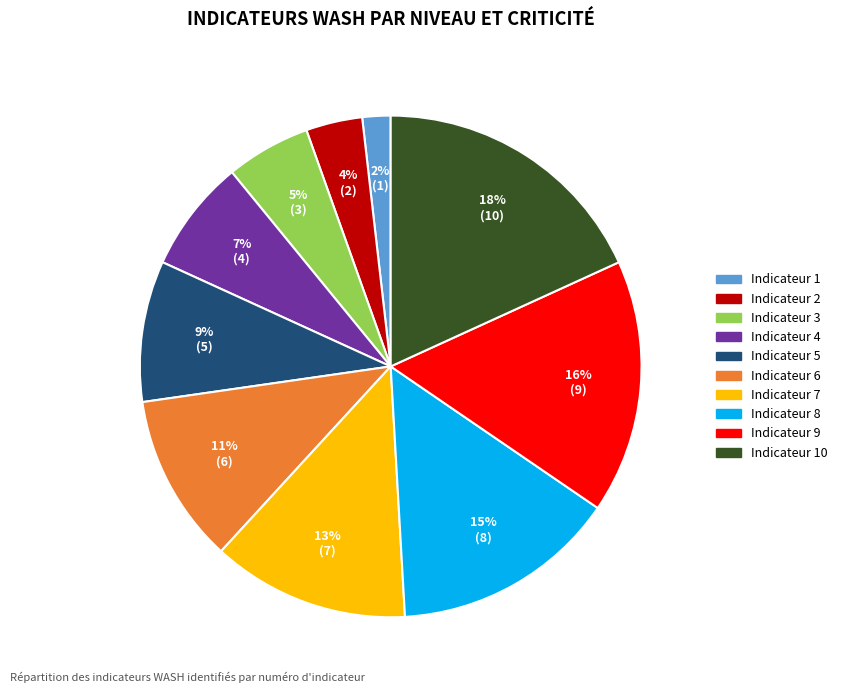

To the nearest percent, what is the difference between the largest and smallest slice percentages?

16%